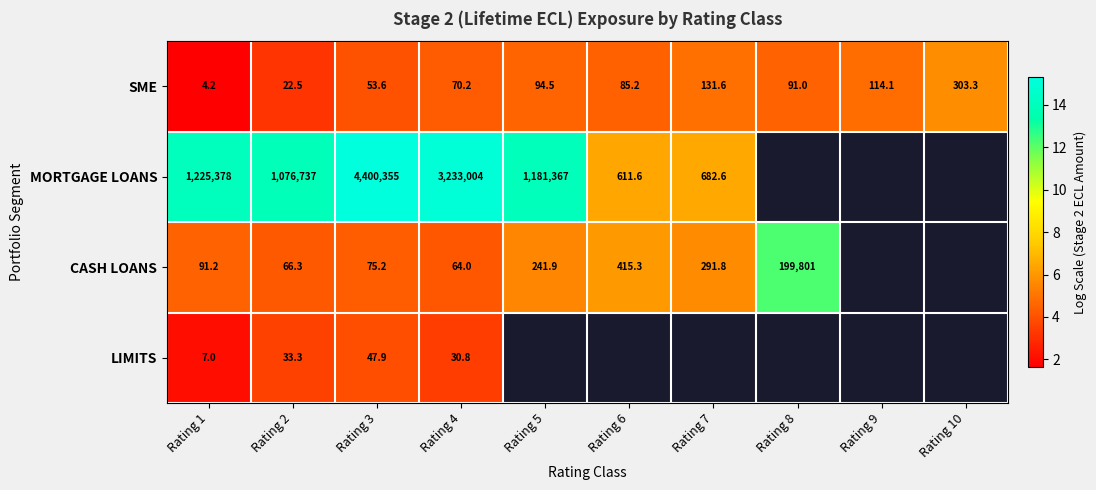

How many values in the SME series are below 91?

5